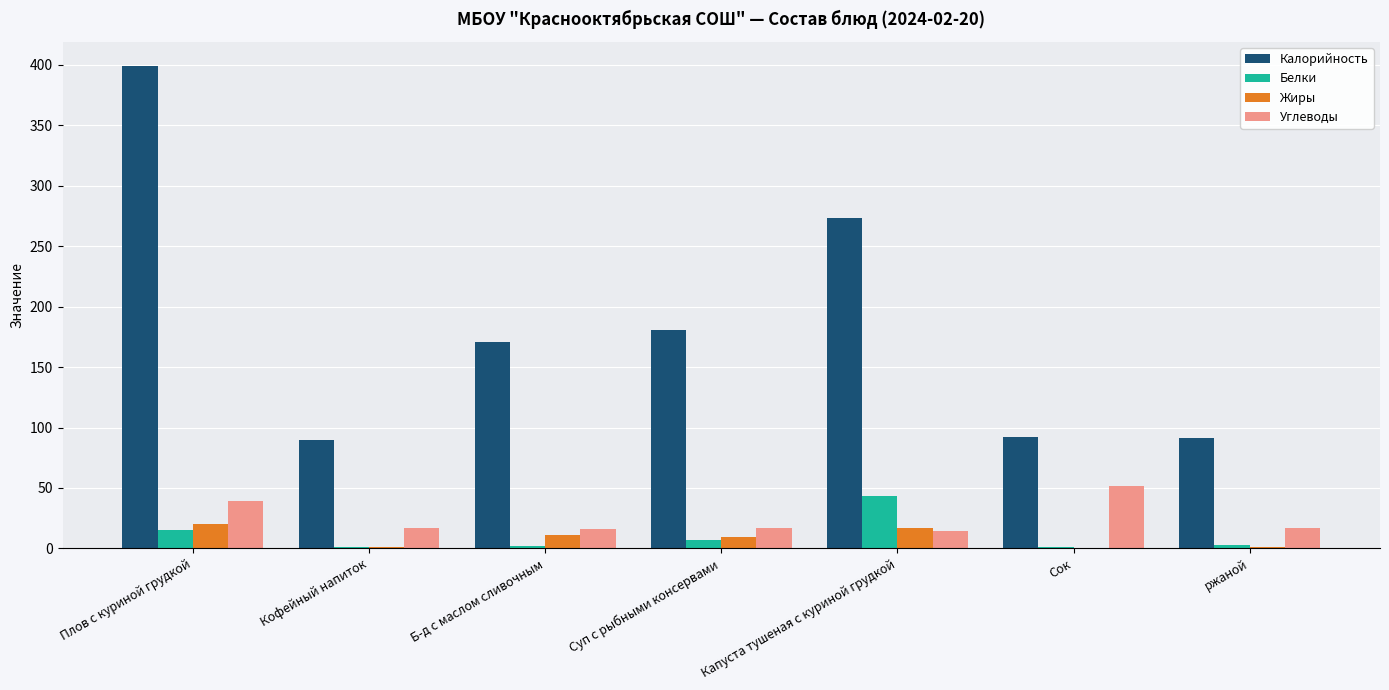

What is the sum of all Жиры values?

59.8